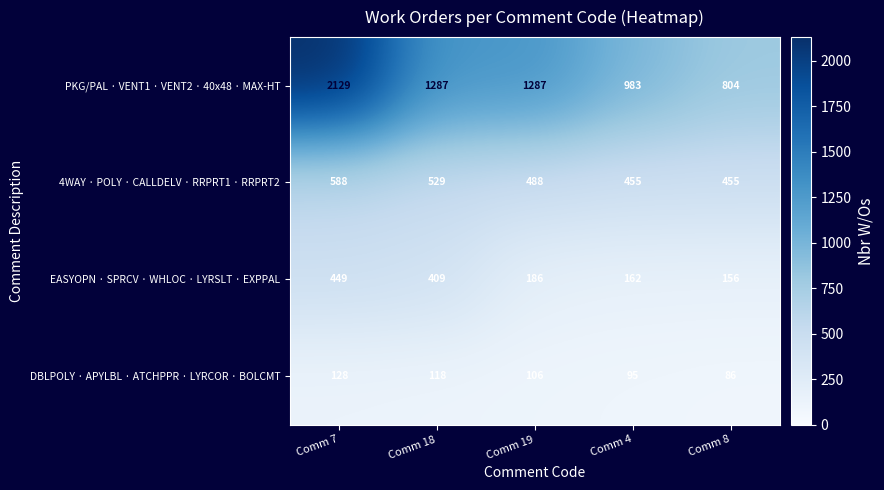

True or false: DBLPOLY · APYLBL · ATCHPPR · LYRCOR · BOLCMT has a value of 118 at Comm 18.

True